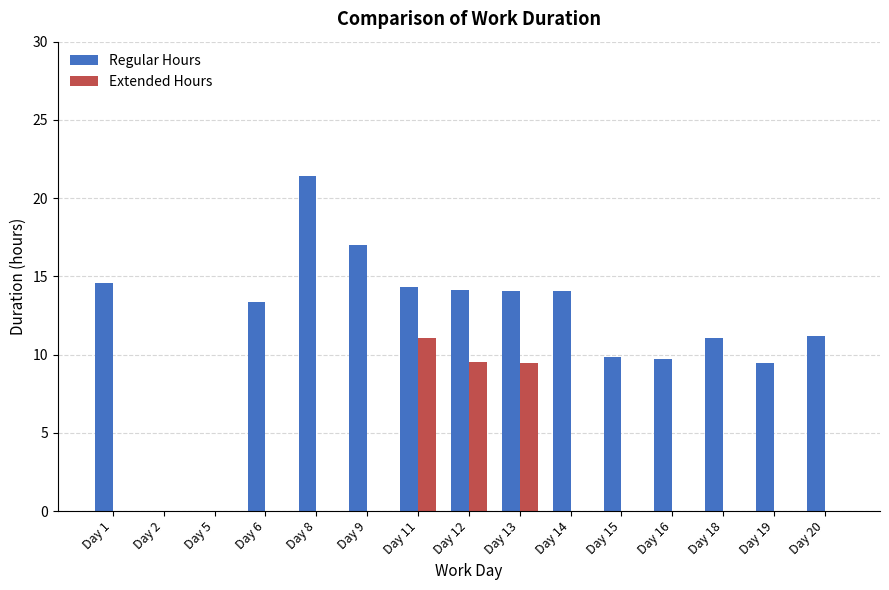

What is the sum of all Regular Hours values?

174.2